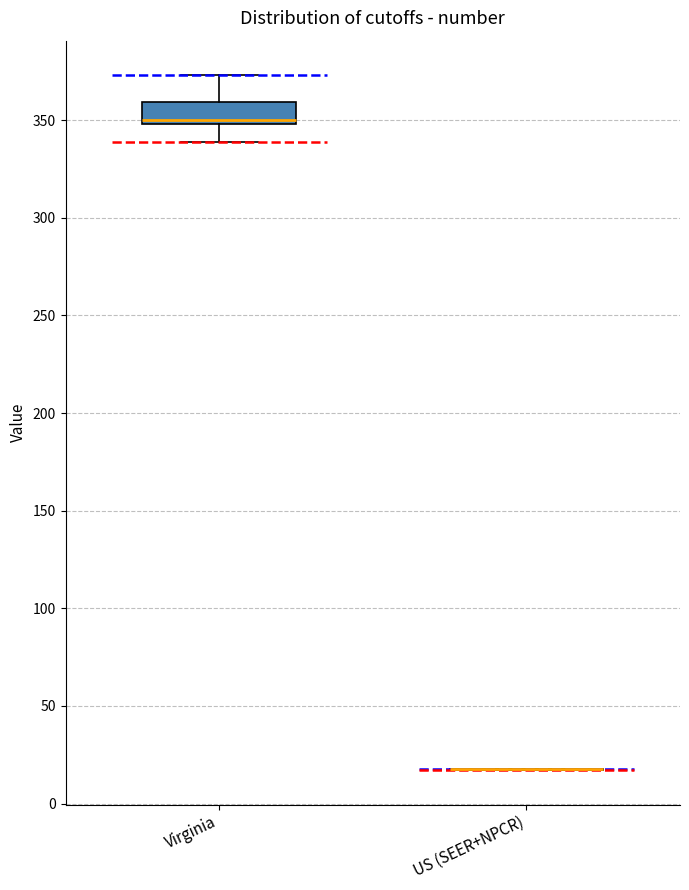

Reading left to right, transcribe this box plot: for each box, give where its median line is, the range the box spans, and where its two whiskers end, as read against the y-axis. The values are not printed on the chart, so give them approximately, as read against the axis.

Virginia: median 350 (just above the box's lower edge), box 350 to 360, whiskers 340 to 375
US (SEER+NPCR): box collapsed to a line at 20, whiskers 15 to 20